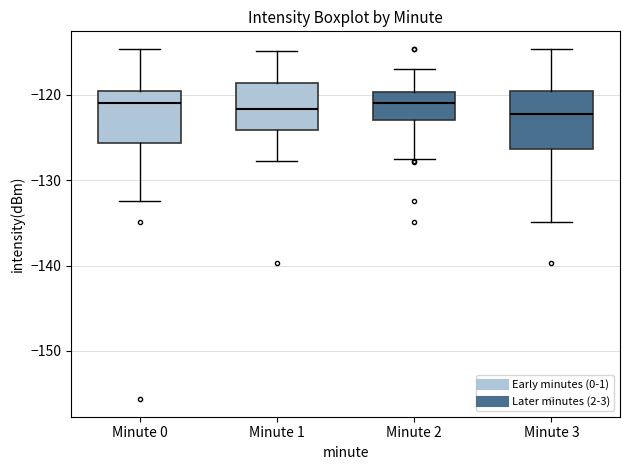

Reading left to right, transcribe this box plot: for each box, give where its median line is, the range the box spans, and where its two whiskers end, as read against the y-axis. The values are not printed on the chart, so give them approximately, as read against the axis.

Minute 0: median -121, box -126 to -120, whiskers -132 to -115
Minute 1: median -122, box -124 to -119, whiskers -128 to -115
Minute 2: median -121, box -123 to -120, whiskers -128 to -117
Minute 3: median -122, box -126 to -120, whiskers -135 to -115